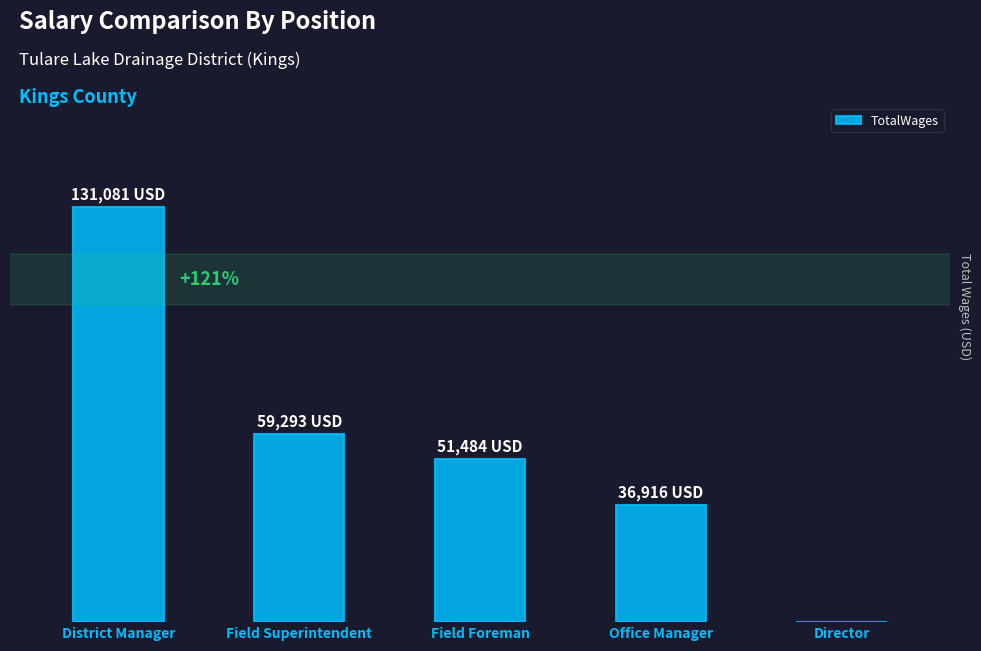

What position from the right is District Manager?

5